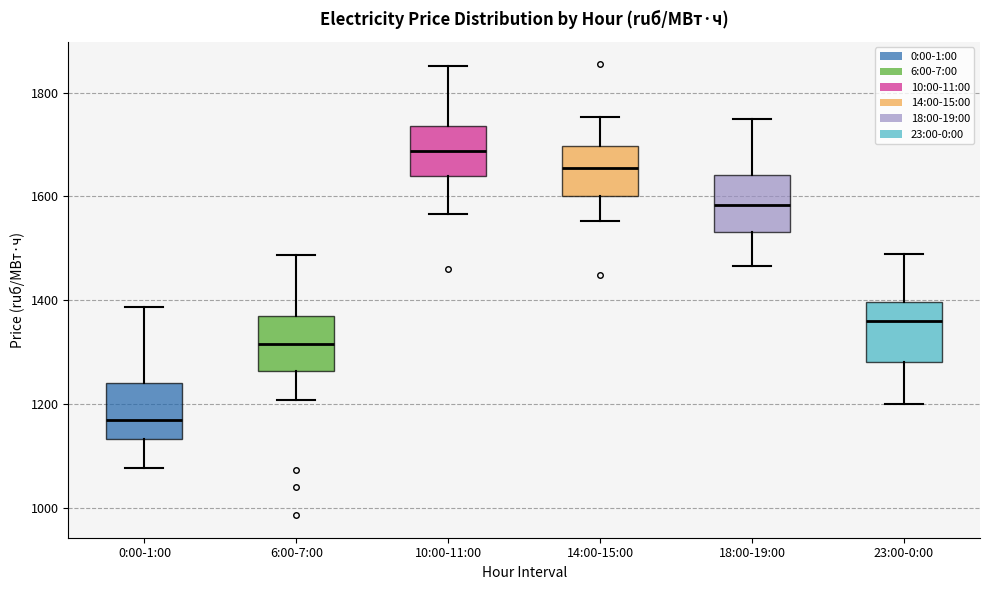

Where does the median line of the box for 10:00-11:00 sit on the y-axis? The values are not printed on the chart, so give them approximately, as read against the axis.

1680